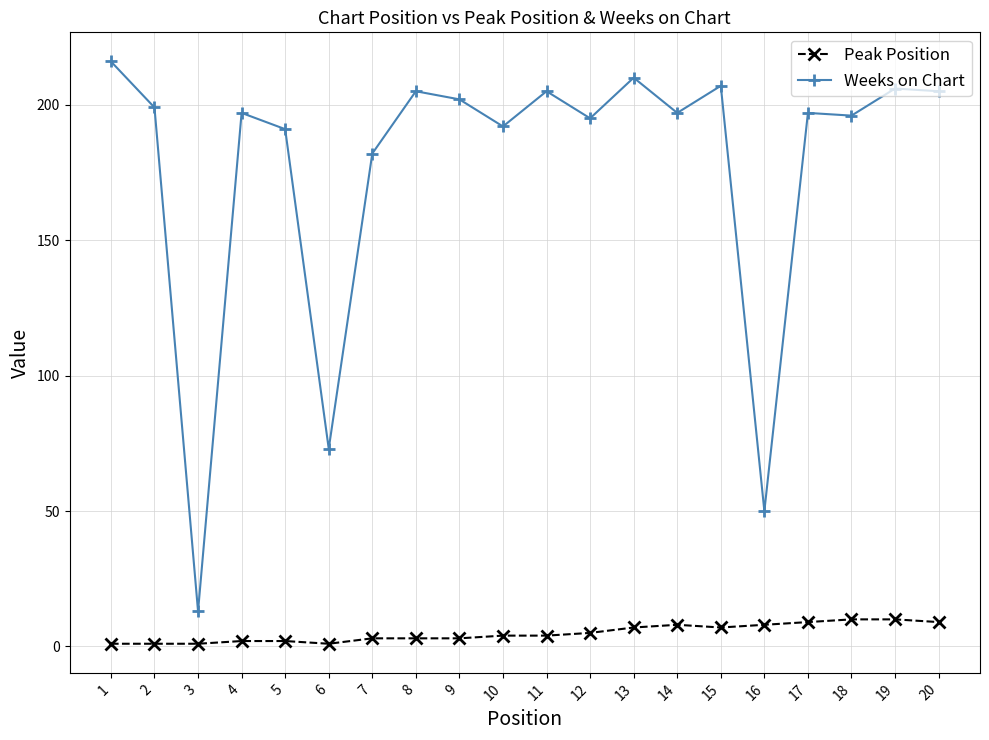

How many Peak Position values are between 2 and 8?

12